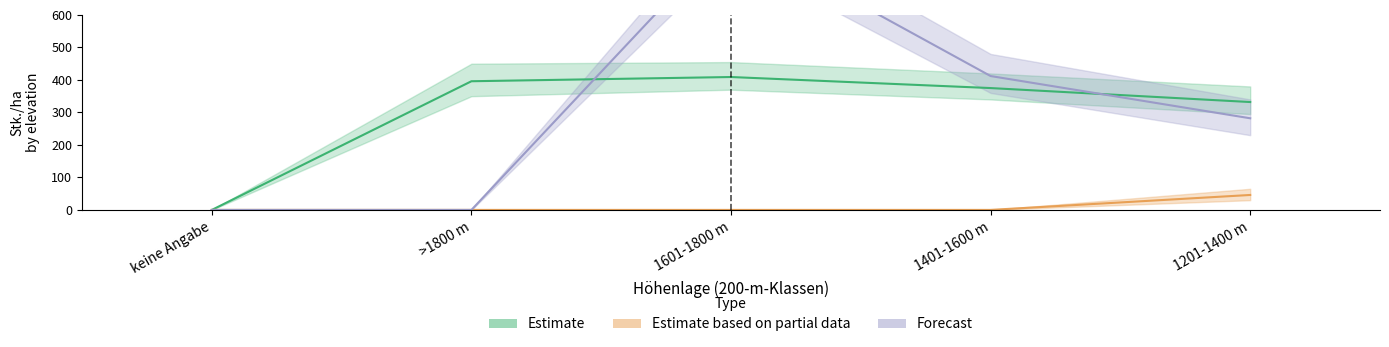

The Estimate based on partial data series shows -30 at 1401-1600 m. True or false?

False